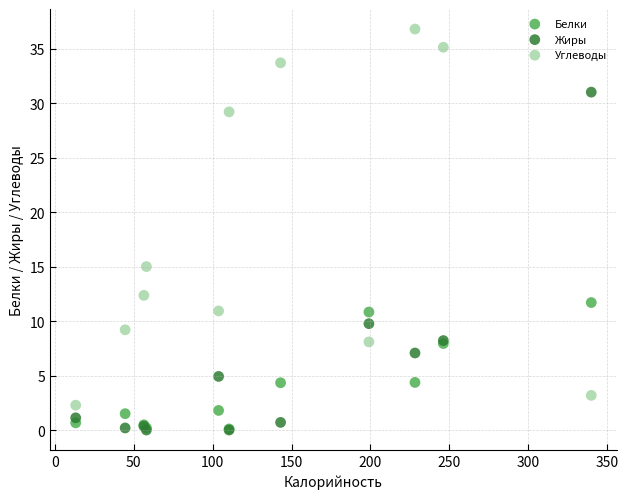

Across all series, what Y value is closest to 18?

15.0